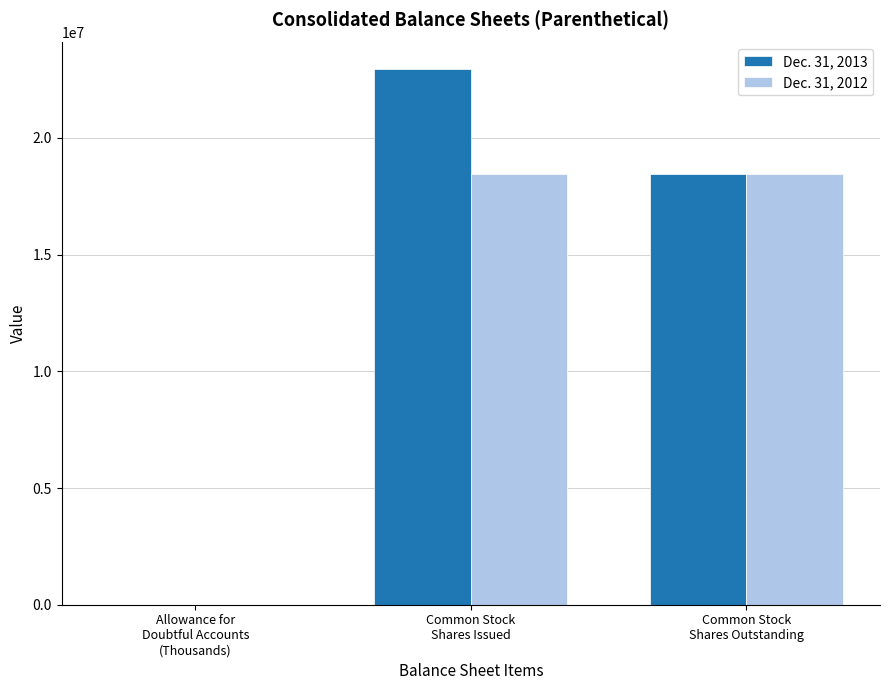

Reading right to left, extract all data points from this chart.

Dec. 31, 2013: Common Stock
Shares Outstanding=18463968	Common Stock
Shares Issued=22939949	Allowance for
Doubtful Accounts
(Thousands)=28
Dec. 31, 2012: Common Stock
Shares Outstanding=18463968	Common Stock
Shares Issued=18463968	Allowance for
Doubtful Accounts
(Thousands)=14